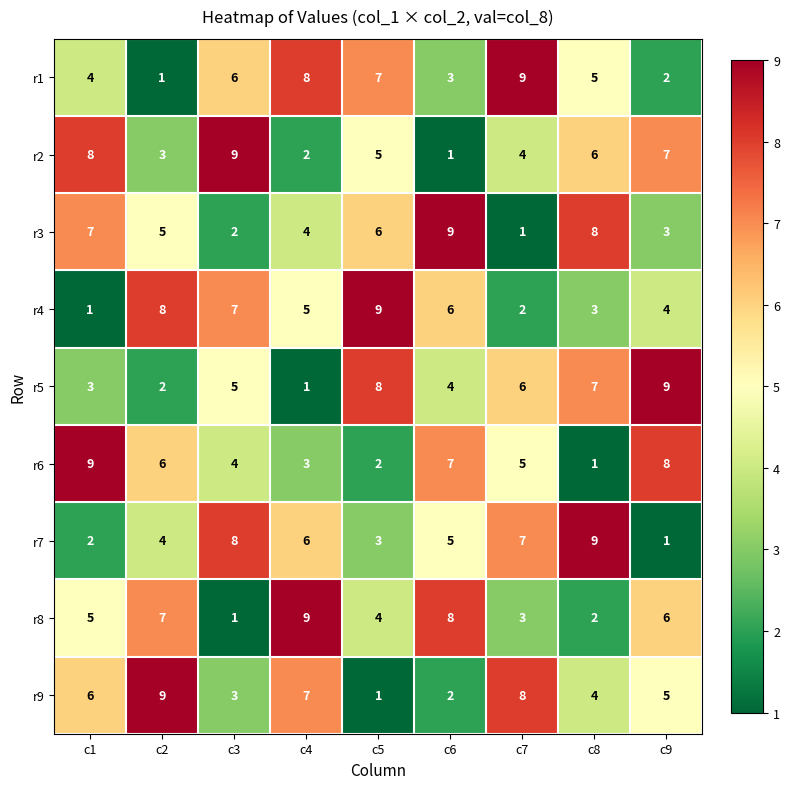

What is the total value across all series at c9?

45